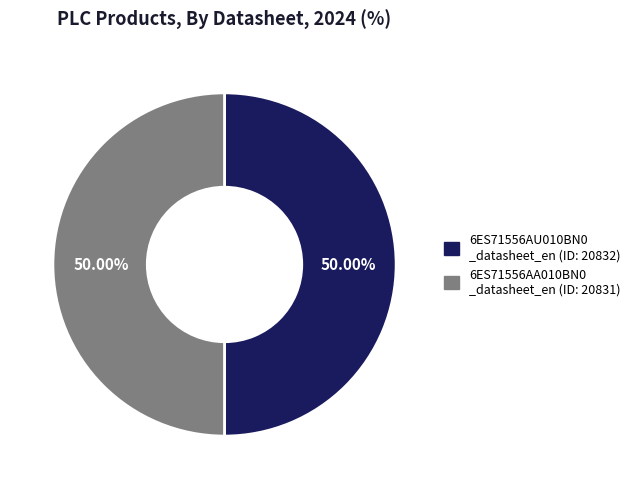

How many segments does this pie chart have?

2